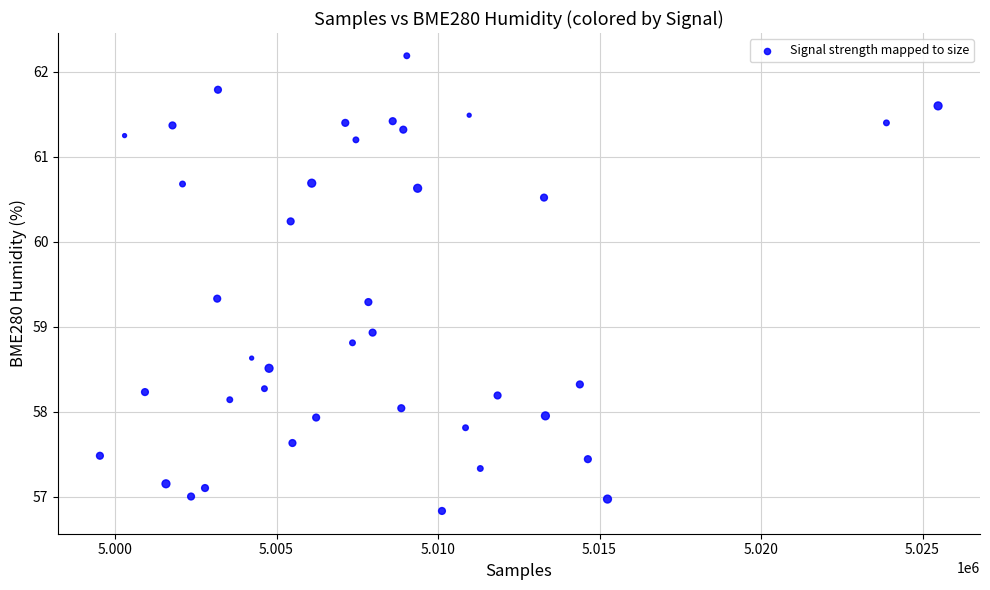

What Y value in the scatter plot is closest to 59?

58.9